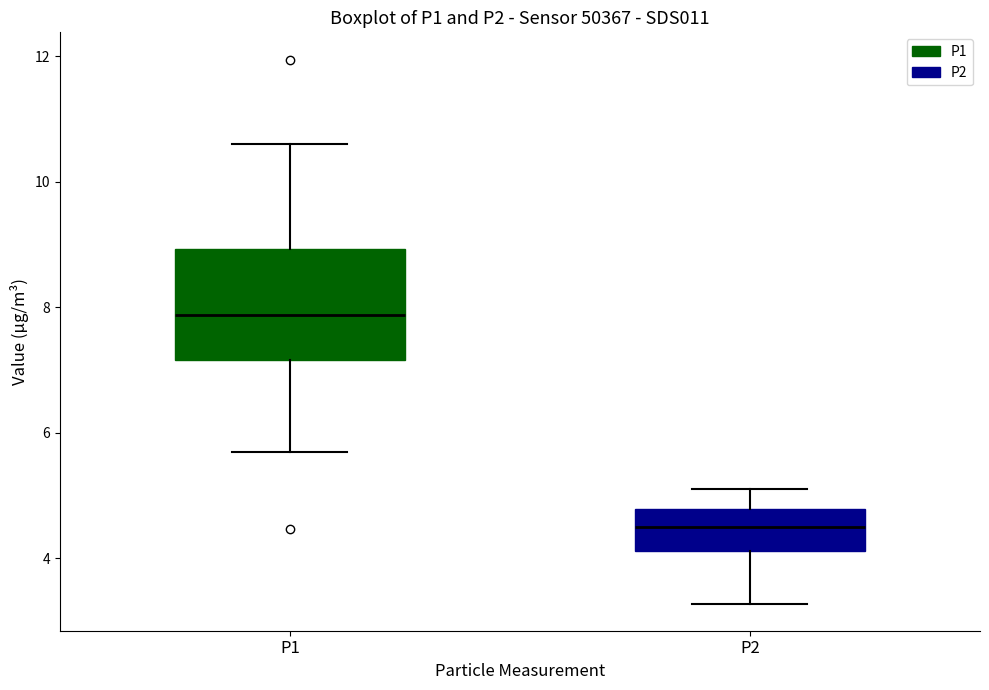

Where is the upper edge of the box for P1 on the y-axis? The values are not printed on the chart, so give them approximately, as read against the axis.

9.0